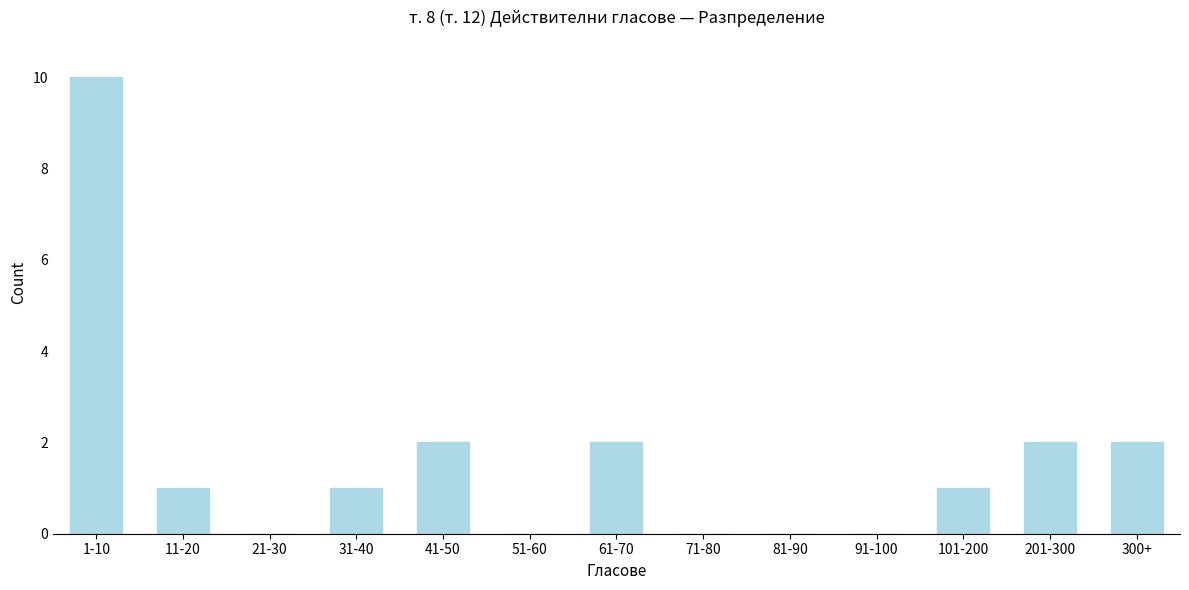

Reading left to right, transcribe all the data shown in this chart.

1-10=10	11-20=1	21-30=0	31-40=1	41-50=2	51-60=0	61-70=2	71-80=0	81-90=0	91-100=0	101-200=1	201-300=2	300+=2